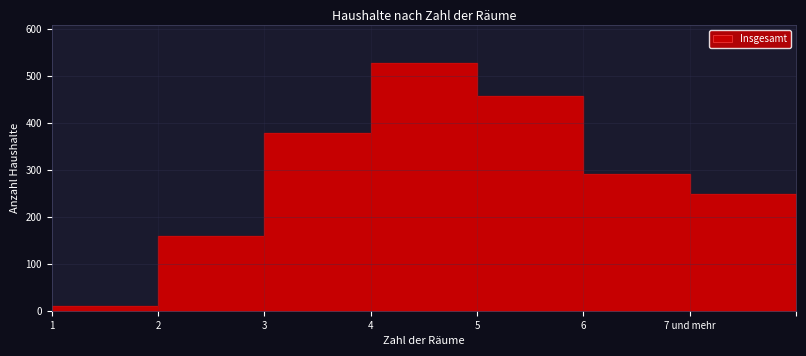

Reading left to right, transcribe all the data shown in this chart.

9	159	379	528	457	291	248